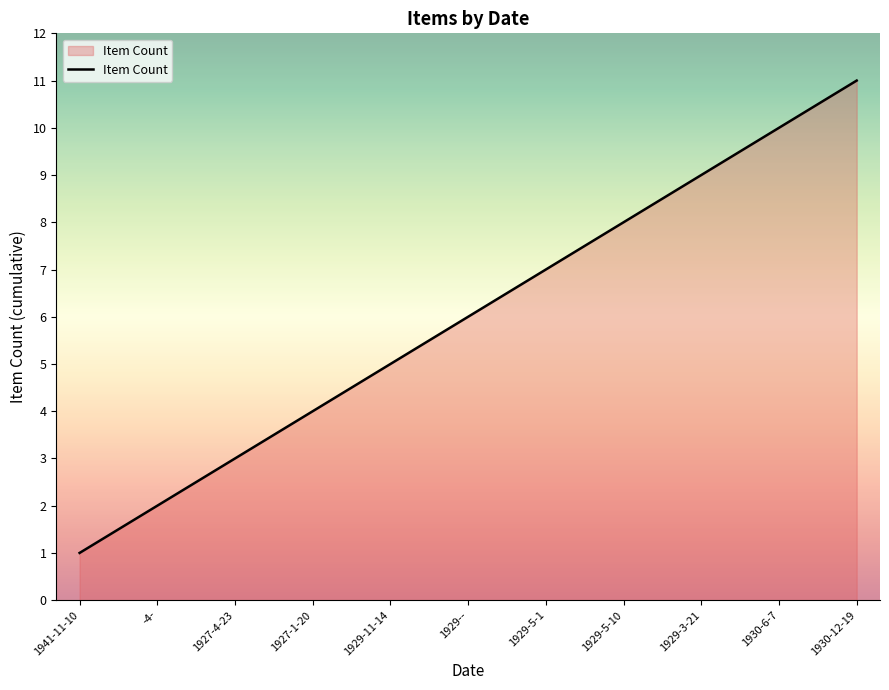

The chart shows a value of 6 at 1929--. True or false?

True